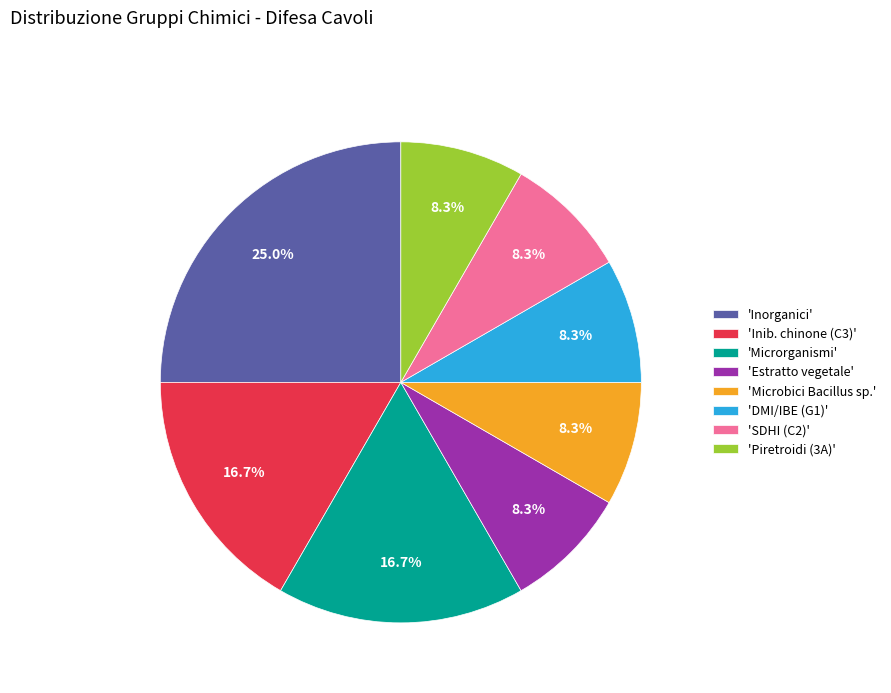

How many slices are in this pie chart?

8